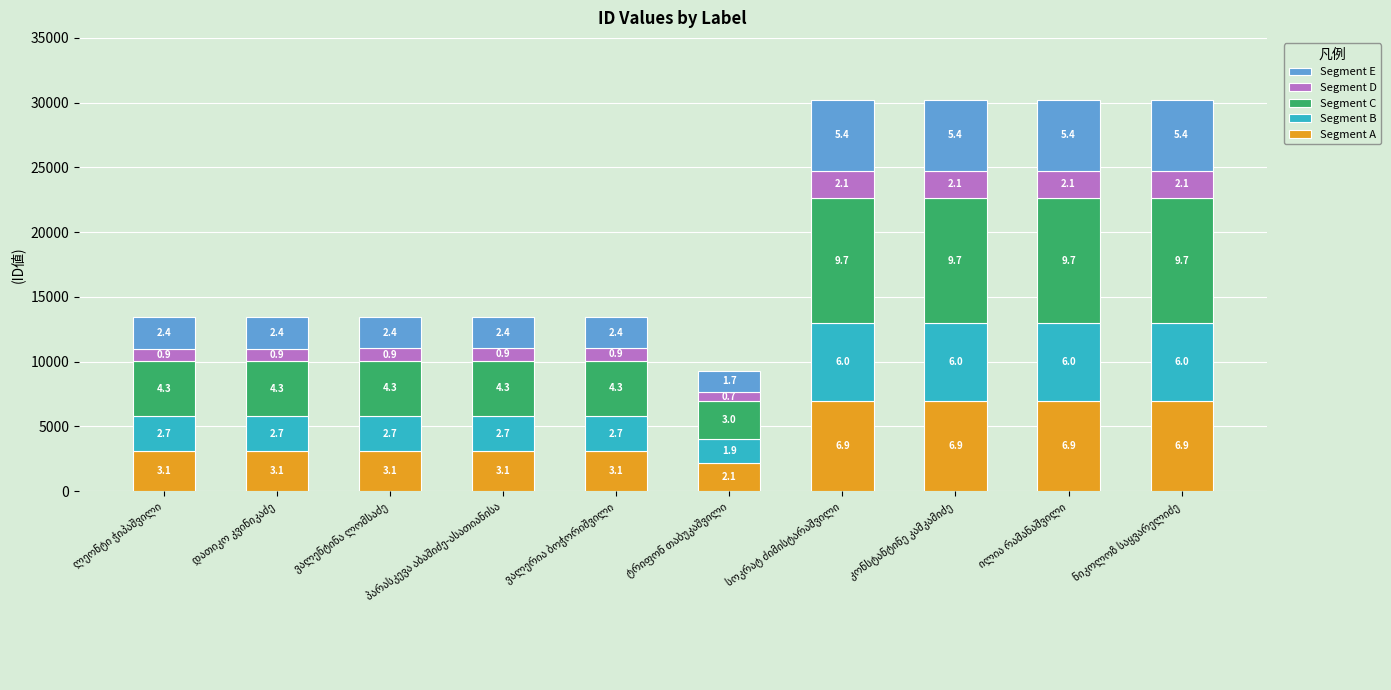

What is the average value of the Segment D series?

1380.9